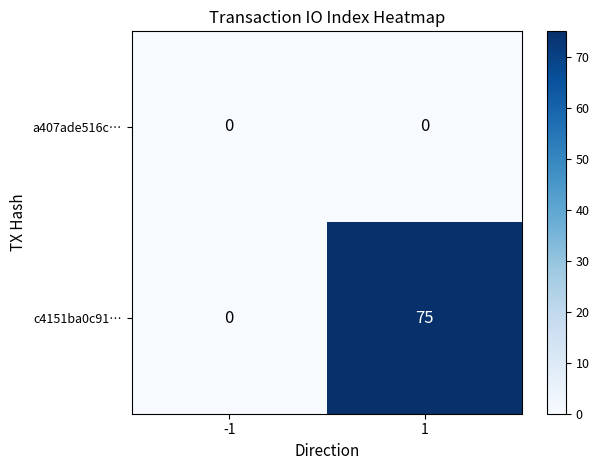

List the series in order of their peak value, highest first.

c4151ba0c91…, a407ade516c…